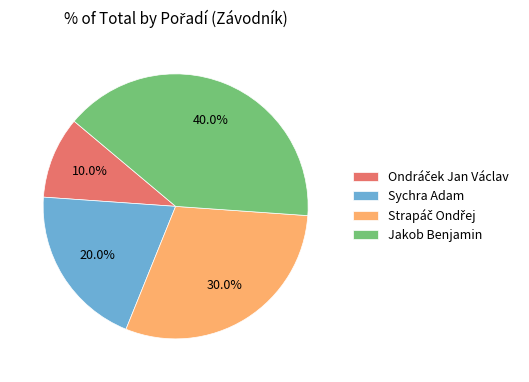

Count the number of slices in the pie.

4